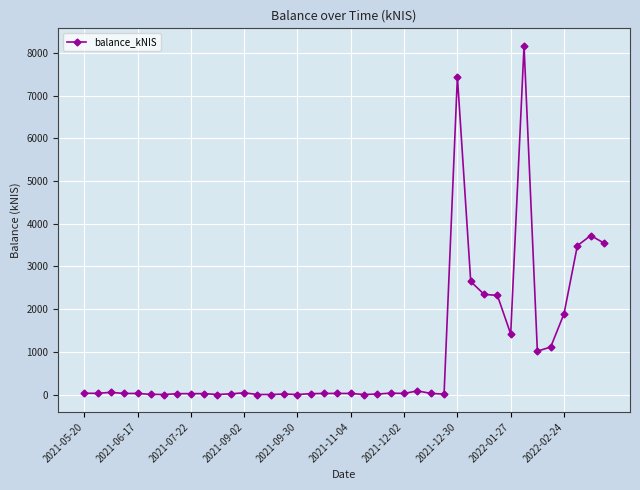

What is the value of the 36th point from the left?

1112.4